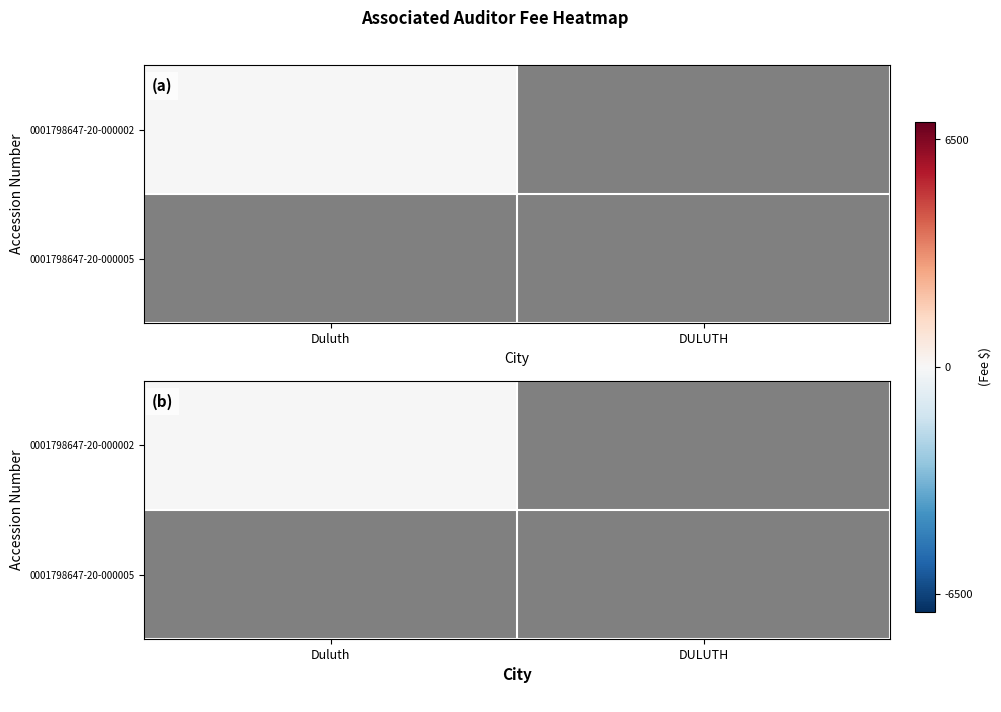

Between Duluth and DULUTH, which is larger?

Duluth